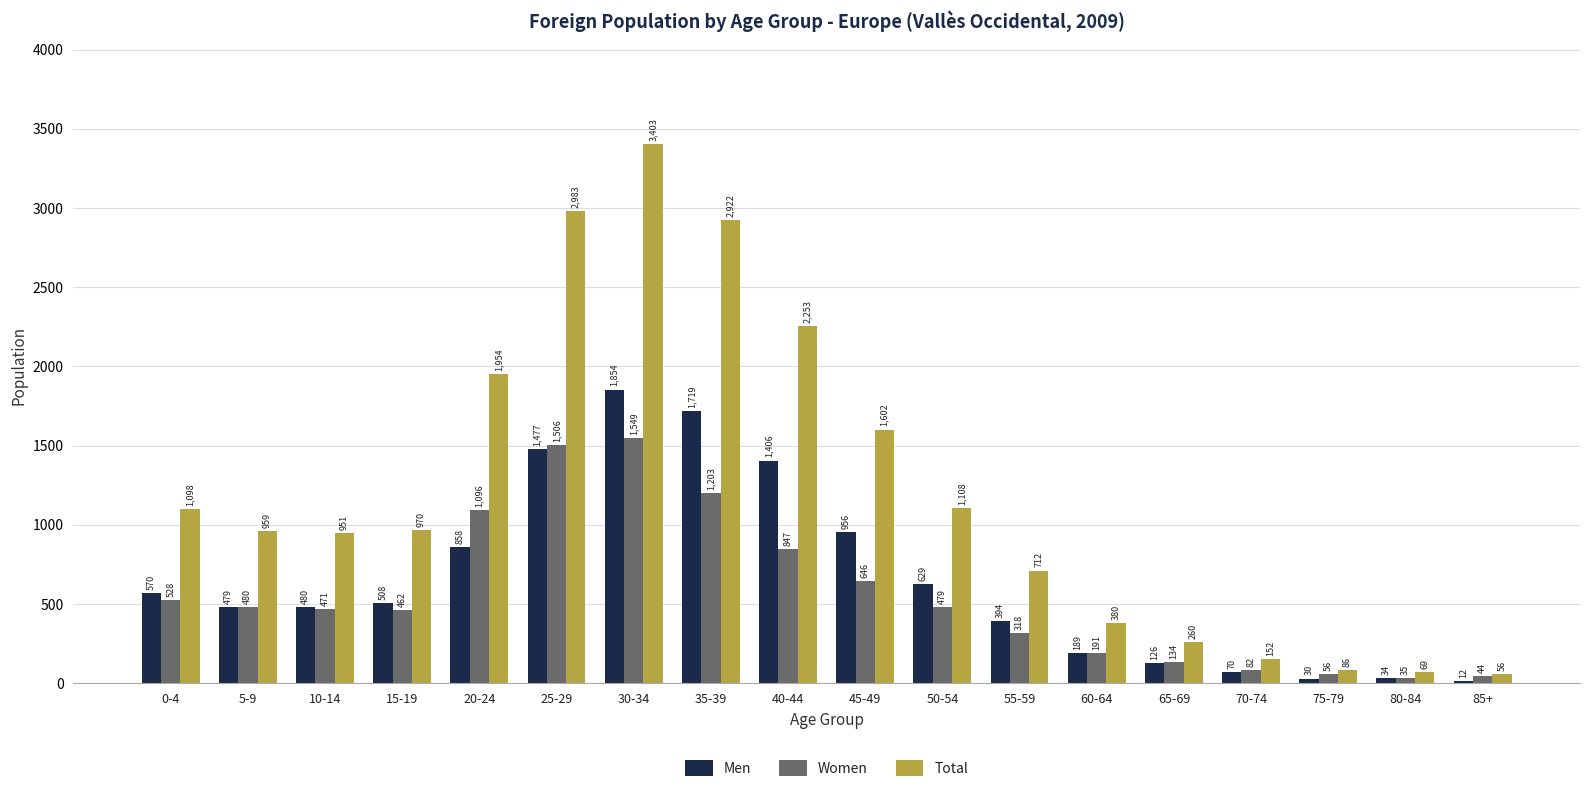

Which series has the largest total across all categories?

Total